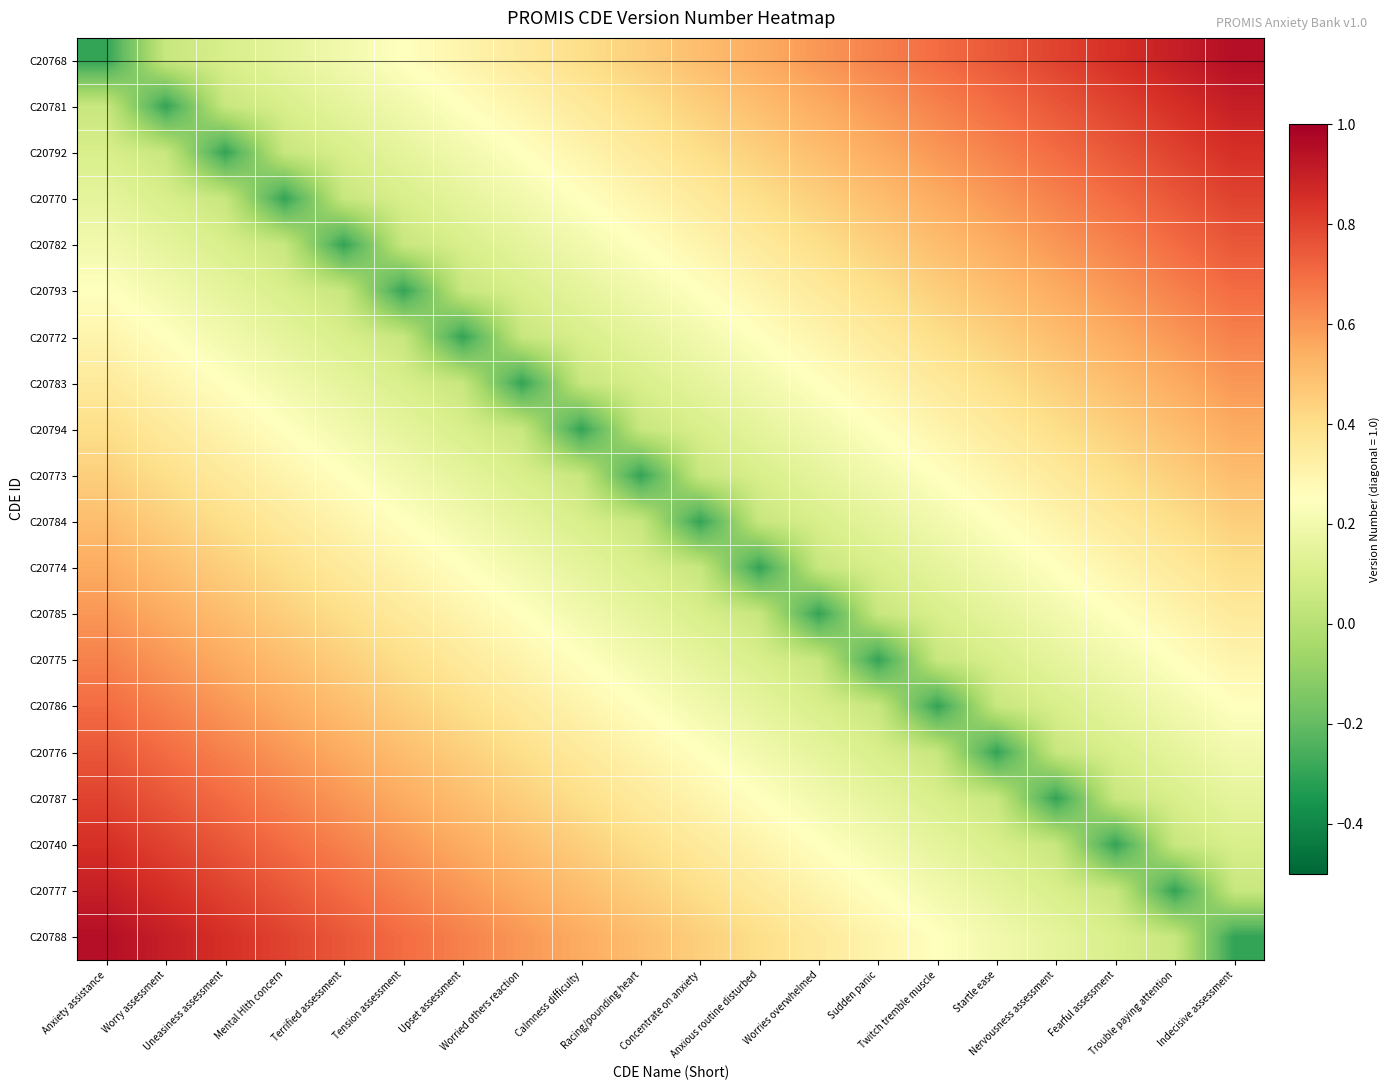

Reading right to left, extract all data points from this chart.

C20768: Indecisive assessment=0.9	Trouble paying attention=0.9	Fearful assessment=0.8	Nervousness assessment=0.8	Startle ease=0.8	Twitch tremble muscle=0.7	Sudden panic=0.7	Worries overwhelmed=0.6	Anxious routine disturbed=0.6	Concentrate on anxiety=0.5	Racing/pounding heart=0.5	Calmness difficulty=0.4	Worried others reaction=0.3	Upset assessment=0.3	Tension assessment=0.2	Terrified assessment=0.2	Mental Hlth concern=0.1	Uneasiness assessment=0.1	Worry assessment=0.1	Anxiety assistance=-0.3
C20781: Indecisive assessment=0.9	Trouble paying attention=0.8	Fearful assessment=0.8	Nervousness assessment=0.8	Startle ease=0.7	Twitch tremble muscle=0.7	Sudden panic=0.6	Worries overwhelmed=0.6	Anxious routine disturbed=0.5	Concentrate on anxiety=0.5	Racing/pounding heart=0.4	Calmness difficulty=0.3	Worried others reaction=0.3	Upset assessment=0.2	Tension assessment=0.2	Terrified assessment=0.1	Mental Hlth concern=0.1	Uneasiness assessment=0.1	Worry assessment=-0.3	Anxiety assistance=0.1
C20792: Indecisive assessment=0.8	Trouble paying attention=0.8	Fearful assessment=0.8	Nervousness assessment=0.7	Startle ease=0.7	Twitch tremble muscle=0.6	Sudden panic=0.6	Worries overwhelmed=0.5	Anxious routine disturbed=0.5	Concentrate on anxiety=0.4	Racing/pounding heart=0.3	Calmness difficulty=0.3	Worried others reaction=0.2	Upset assessment=0.2	Tension assessment=0.1	Terrified assessment=0.1	Mental Hlth concern=0.1	Uneasiness assessment=-0.3	Worry assessment=0.1	Anxiety assistance=0.1
C20770: Indecisive assessment=0.8	Trouble paying attention=0.8	Fearful assessment=0.7	Nervousness assessment=0.7	Startle ease=0.6	Twitch tremble muscle=0.6	Sudden panic=0.5	Worries overwhelmed=0.5	Anxious routine disturbed=0.4	Concentrate on anxiety=0.3	Racing/pounding heart=0.3	Calmness difficulty=0.2	Worried others reaction=0.2	Upset assessment=0.1	Tension assessment=0.1	Terrified assessment=0.1	Mental Hlth concern=-0.3	Uneasiness assessment=0.1	Worry assessment=0.1	Anxiety assistance=0.1
C20782: Indecisive assessment=0.8	Trouble paying attention=0.7	Fearful assessment=0.7	Nervousness assessment=0.6	Startle ease=0.6	Twitch tremble muscle=0.5	Sudden panic=0.5	Worries overwhelmed=0.4	Anxious routine disturbed=0.3	Concentrate on anxiety=0.3	Racing/pounding heart=0.2	Calmness difficulty=0.2	Worried others reaction=0.1	Upset assessment=0.1	Tension assessment=0.1	Terrified assessment=-0.3	Mental Hlth concern=0.1	Uneasiness assessment=0.1	Worry assessment=0.1	Anxiety assistance=0.2
C20793: Indecisive assessment=0.7	Trouble paying attention=0.7	Fearful assessment=0.6	Nervousness assessment=0.6	Startle ease=0.5	Twitch tremble muscle=0.5	Sudden panic=0.4	Worries overwhelmed=0.3	Anxious routine disturbed=0.3	Concentrate on anxiety=0.2	Racing/pounding heart=0.2	Calmness difficulty=0.1	Worried others reaction=0.1	Upset assessment=0.1	Tension assessment=-0.3	Terrified assessment=0.1	Mental Hlth concern=0.1	Uneasiness assessment=0.1	Worry assessment=0.2	Anxiety assistance=0.2
C20772: Indecisive assessment=0.7	Trouble paying attention=0.6	Fearful assessment=0.6	Nervousness assessment=0.5	Startle ease=0.5	Twitch tremble muscle=0.4	Sudden panic=0.3	Worries overwhelmed=0.3	Anxious routine disturbed=0.2	Concentrate on anxiety=0.2	Racing/pounding heart=0.1	Calmness difficulty=0.1	Worried others reaction=0.1	Upset assessment=-0.3	Tension assessment=0.1	Terrified assessment=0.1	Mental Hlth concern=0.1	Uneasiness assessment=0.2	Worry assessment=0.2	Anxiety assistance=0.3
C20783: Indecisive assessment=0.6	Trouble paying attention=0.6	Fearful assessment=0.5	Nervousness assessment=0.5	Startle ease=0.4	Twitch tremble muscle=0.3	Sudden panic=0.3	Worries overwhelmed=0.2	Anxious routine disturbed=0.2	Concentrate on anxiety=0.1	Racing/pounding heart=0.1	Calmness difficulty=0.1	Worried others reaction=-0.3	Upset assessment=0.1	Tension assessment=0.1	Terrified assessment=0.1	Mental Hlth concern=0.2	Uneasiness assessment=0.2	Worry assessment=0.3	Anxiety assistance=0.3
C20794: Indecisive assessment=0.6	Trouble paying attention=0.5	Fearful assessment=0.5	Nervousness assessment=0.4	Startle ease=0.3	Twitch tremble muscle=0.3	Sudden panic=0.2	Worries overwhelmed=0.2	Anxious routine disturbed=0.1	Concentrate on anxiety=0.1	Racing/pounding heart=0.1	Calmness difficulty=-0.3	Worried others reaction=0.1	Upset assessment=0.1	Tension assessment=0.1	Terrified assessment=0.2	Mental Hlth concern=0.2	Uneasiness assessment=0.3	Worry assessment=0.3	Anxiety assistance=0.4
C20773: Indecisive assessment=0.5	Trouble paying attention=0.5	Fearful assessment=0.4	Nervousness assessment=0.3	Startle ease=0.3	Twitch tremble muscle=0.2	Sudden panic=0.2	Worries overwhelmed=0.1	Anxious routine disturbed=0.1	Concentrate on anxiety=0.1	Racing/pounding heart=-0.3	Calmness difficulty=0.1	Worried others reaction=0.1	Upset assessment=0.1	Tension assessment=0.2	Terrified assessment=0.2	Mental Hlth concern=0.3	Uneasiness assessment=0.3	Worry assessment=0.4	Anxiety assistance=0.5
C20784: Indecisive assessment=0.5	Trouble paying attention=0.4	Fearful assessment=0.3	Nervousness assessment=0.3	Startle ease=0.2	Twitch tremble muscle=0.2	Sudden panic=0.1	Worries overwhelmed=0.1	Anxious routine disturbed=0.1	Concentrate on anxiety=-0.3	Racing/pounding heart=0.1	Calmness difficulty=0.1	Worried others reaction=0.1	Upset assessment=0.2	Tension assessment=0.2	Terrified assessment=0.3	Mental Hlth concern=0.3	Uneasiness assessment=0.4	Worry assessment=0.5	Anxiety assistance=0.5
C20774: Indecisive assessment=0.4	Trouble paying attention=0.3	Fearful assessment=0.3	Nervousness assessment=0.2	Startle ease=0.2	Twitch tremble muscle=0.1	Sudden panic=0.1	Worries overwhelmed=0.1	Anxious routine disturbed=-0.3	Concentrate on anxiety=0.1	Racing/pounding heart=0.1	Calmness difficulty=0.1	Worried others reaction=0.2	Upset assessment=0.2	Tension assessment=0.3	Terrified assessment=0.3	Mental Hlth concern=0.4	Uneasiness assessment=0.5	Worry assessment=0.5	Anxiety assistance=0.6
C20785: Indecisive assessment=0.3	Trouble paying attention=0.3	Fearful assessment=0.2	Nervousness assessment=0.2	Startle ease=0.1	Twitch tremble muscle=0.1	Sudden panic=0.1	Worries overwhelmed=-0.3	Anxious routine disturbed=0.1	Concentrate on anxiety=0.1	Racing/pounding heart=0.1	Calmness difficulty=0.2	Worried others reaction=0.2	Upset assessment=0.3	Tension assessment=0.3	Terrified assessment=0.4	Mental Hlth concern=0.5	Uneasiness assessment=0.5	Worry assessment=0.6	Anxiety assistance=0.6
C20775: Indecisive assessment=0.3	Trouble paying attention=0.2	Fearful assessment=0.2	Nervousness assessment=0.1	Startle ease=0.1	Twitch tremble muscle=0.1	Sudden panic=-0.3	Worries overwhelmed=0.1	Anxious routine disturbed=0.1	Concentrate on anxiety=0.1	Racing/pounding heart=0.2	Calmness difficulty=0.2	Worried others reaction=0.3	Upset assessment=0.3	Tension assessment=0.4	Terrified assessment=0.5	Mental Hlth concern=0.5	Uneasiness assessment=0.6	Worry assessment=0.6	Anxiety assistance=0.7
C20786: Indecisive assessment=0.2	Trouble paying attention=0.2	Fearful assessment=0.1	Nervousness assessment=0.1	Startle ease=0.1	Twitch tremble muscle=-0.3	Sudden panic=0.1	Worries overwhelmed=0.1	Anxious routine disturbed=0.1	Concentrate on anxiety=0.2	Racing/pounding heart=0.2	Calmness difficulty=0.3	Worried others reaction=0.3	Upset assessment=0.4	Tension assessment=0.5	Terrified assessment=0.5	Mental Hlth concern=0.6	Uneasiness assessment=0.6	Worry assessment=0.7	Anxiety assistance=0.7
C20776: Indecisive assessment=0.2	Trouble paying attention=0.1	Fearful assessment=0.1	Nervousness assessment=0.1	Startle ease=-0.3	Twitch tremble muscle=0.1	Sudden panic=0.1	Worries overwhelmed=0.1	Anxious routine disturbed=0.2	Concentrate on anxiety=0.2	Racing/pounding heart=0.3	Calmness difficulty=0.3	Worried others reaction=0.4	Upset assessment=0.5	Tension assessment=0.5	Terrified assessment=0.6	Mental Hlth concern=0.6	Uneasiness assessment=0.7	Worry assessment=0.7	Anxiety assistance=0.8
C20787: Indecisive assessment=0.1	Trouble paying attention=0.1	Fearful assessment=0.1	Nervousness assessment=-0.3	Startle ease=0.1	Twitch tremble muscle=0.1	Sudden panic=0.1	Worries overwhelmed=0.2	Anxious routine disturbed=0.2	Concentrate on anxiety=0.3	Racing/pounding heart=0.3	Calmness difficulty=0.4	Worried others reaction=0.5	Upset assessment=0.5	Tension assessment=0.6	Terrified assessment=0.6	Mental Hlth concern=0.7	Uneasiness assessment=0.7	Worry assessment=0.8	Anxiety assistance=0.8
C20740: Indecisive assessment=0.1	Trouble paying attention=0.1	Fearful assessment=-0.3	Nervousness assessment=0.1	Startle ease=0.1	Twitch tremble muscle=0.1	Sudden panic=0.2	Worries overwhelmed=0.2	Anxious routine disturbed=0.3	Concentrate on anxiety=0.3	Racing/pounding heart=0.4	Calmness difficulty=0.5	Worried others reaction=0.5	Upset assessment=0.6	Tension assessment=0.6	Terrified assessment=0.7	Mental Hlth concern=0.7	Uneasiness assessment=0.8	Worry assessment=0.8	Anxiety assistance=0.8
C20777: Indecisive assessment=0.1	Trouble paying attention=-0.3	Fearful assessment=0.1	Nervousness assessment=0.1	Startle ease=0.1	Twitch tremble muscle=0.2	Sudden panic=0.2	Worries overwhelmed=0.3	Anxious routine disturbed=0.3	Concentrate on anxiety=0.4	Racing/pounding heart=0.5	Calmness difficulty=0.5	Worried others reaction=0.6	Upset assessment=0.6	Tension assessment=0.7	Terrified assessment=0.7	Mental Hlth concern=0.8	Uneasiness assessment=0.8	Worry assessment=0.8	Anxiety assistance=0.9
C20788: Indecisive assessment=-0.3	Trouble paying attention=0.1	Fearful assessment=0.1	Nervousness assessment=0.1	Startle ease=0.2	Twitch tremble muscle=0.2	Sudden panic=0.3	Worries overwhelmed=0.3	Anxious routine disturbed=0.4	Concentrate on anxiety=0.5	Racing/pounding heart=0.5	Calmness difficulty=0.6	Worried others reaction=0.6	Upset assessment=0.7	Tension assessment=0.7	Terrified assessment=0.8	Mental Hlth concern=0.8	Uneasiness assessment=0.8	Worry assessment=0.9	Anxiety assistance=0.9